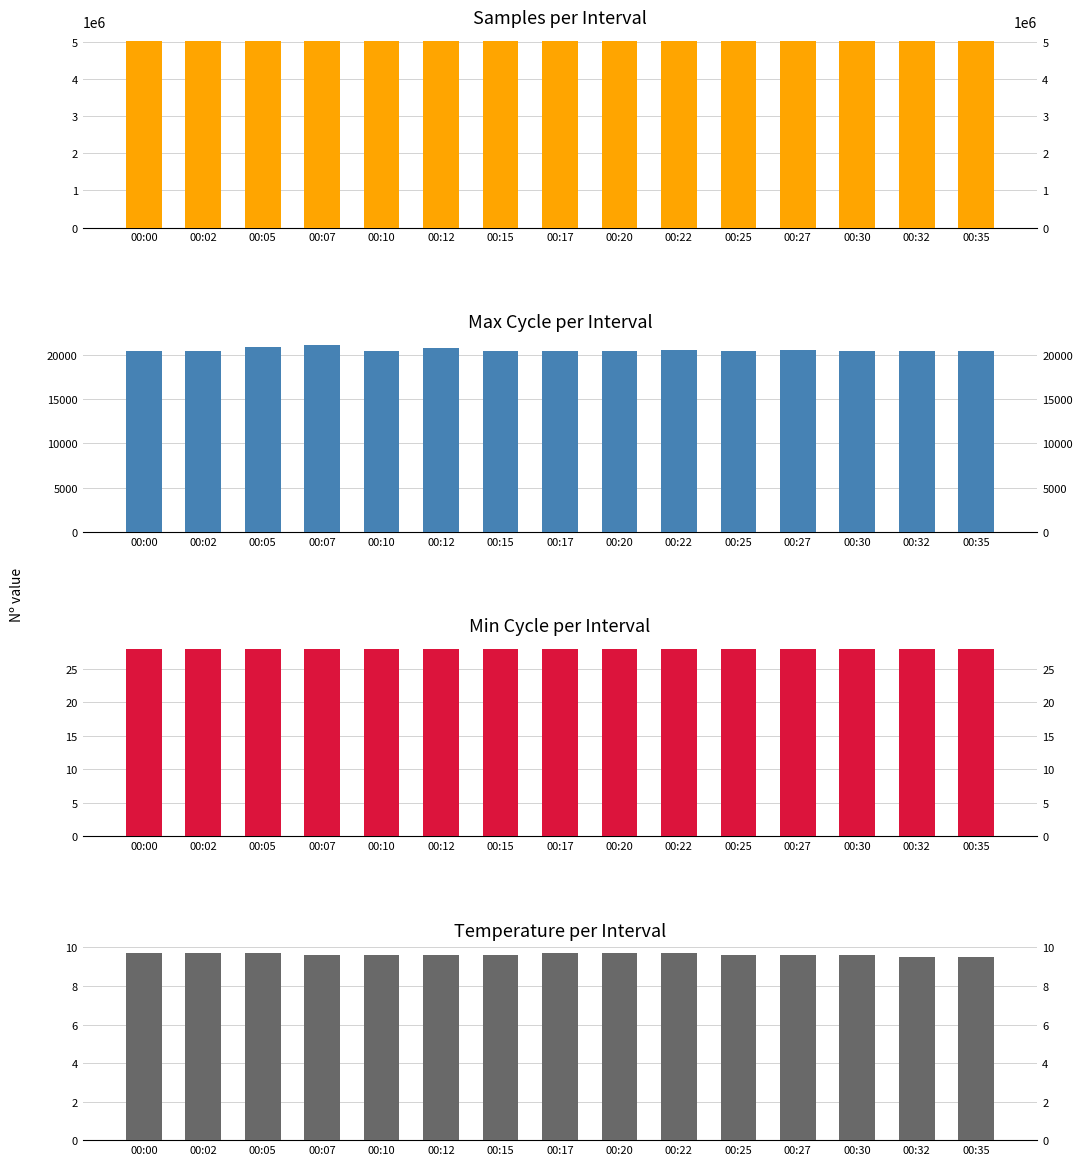

Reading right to left, extract all data points from this chart.

Samples: 5027694.0	5023290.0	5025861.0	5024833.0	5026315.0	5017841.0	5029365.0	5022558.0	5026510.0	5026637.0	5032450.0	5026378.0	5026365.0	5026765.0	5024438.0
Max_cycle: 20456.0	20450.0	20487.0	20518.0	20446.0	20514.0	20468.0	20480.0	20479.0	20824.0	20466.0	21144.0	20849.0	20483.0	20477.0
Min_cycle: 28.0	28.0	28.0	28.0	28.0	28.0	28.0	28.0	28.0	28.0	28.0	28.0	28.0	28.0	28.0
Temp: 9.5	9.5	9.6	9.6	9.6	9.7	9.7	9.7	9.6	9.6	9.6	9.6	9.7	9.7	9.7